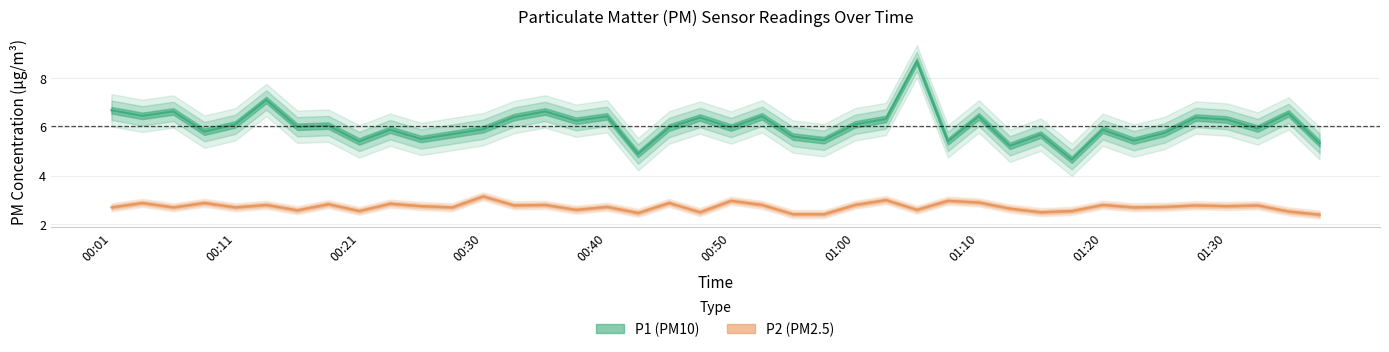

What is the total value across all series at 01:27?

9.2